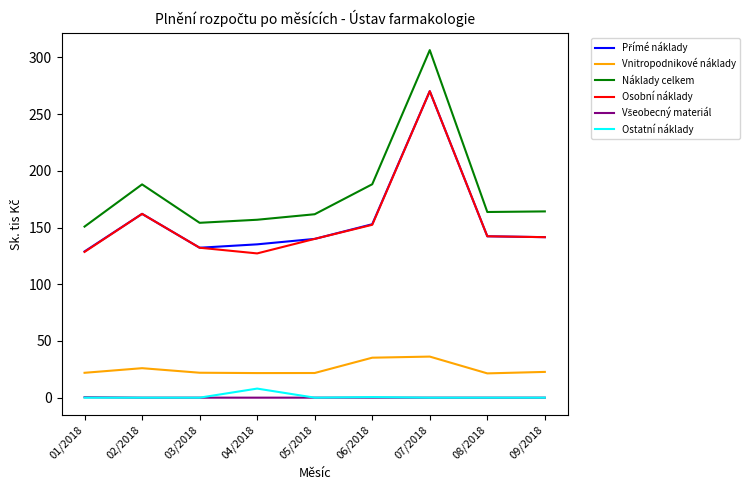

Which series has the largest total across all categories?

Náklady celkem